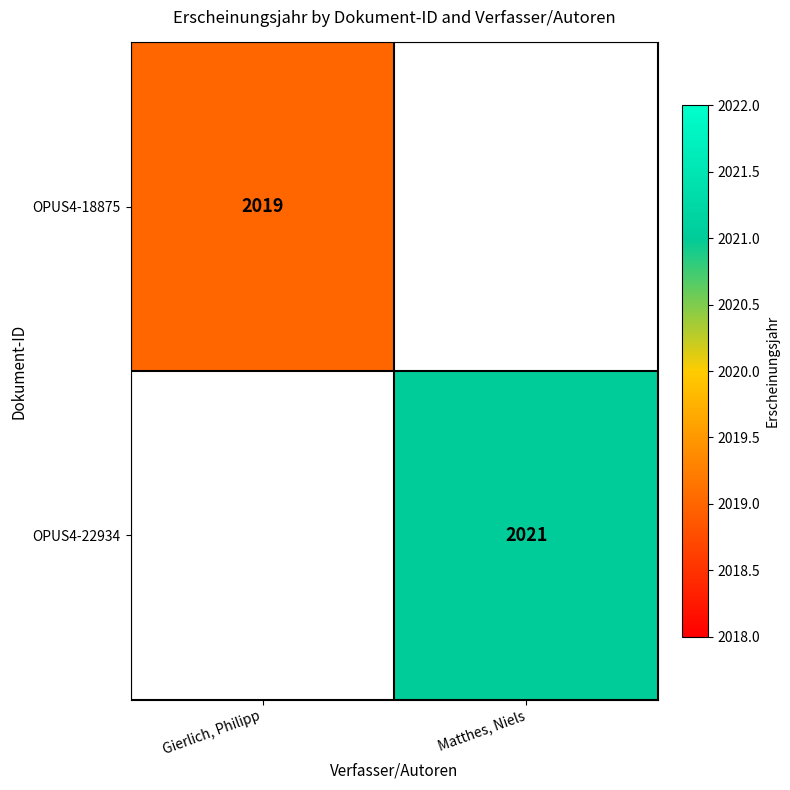

The OPUS4-22934 series shows 2021 at Matthes, Niels. True or false?

True